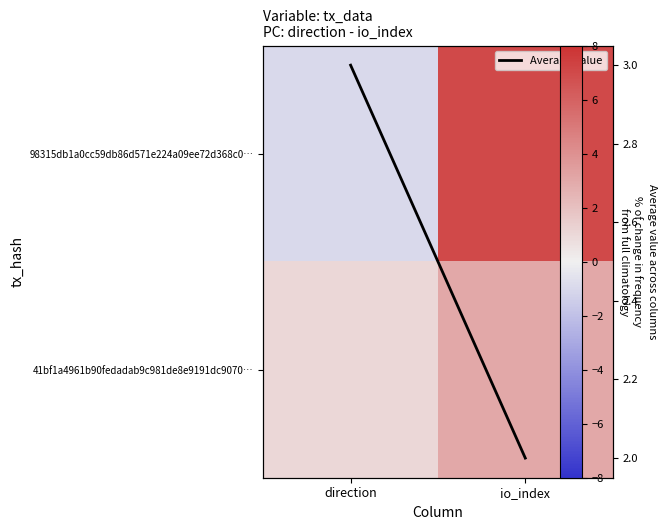

List the labels in order of Average value value, smallest first.

io_index, direction